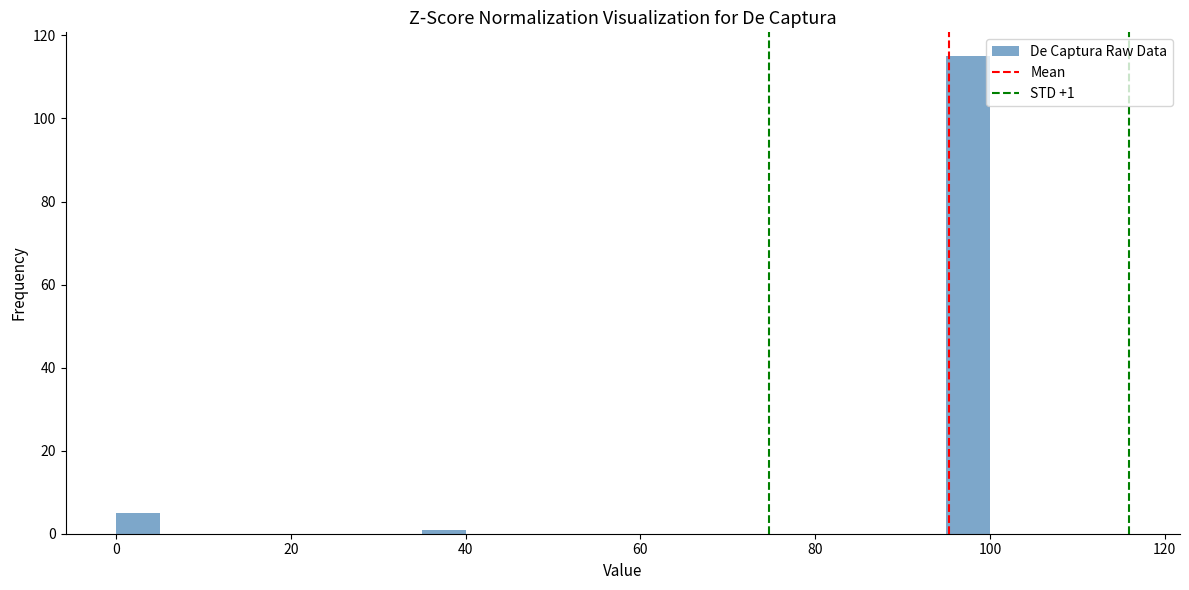

Around what value on the x-axis is the tallest bar? Give the approximate position of its centre, as read against the axis.

98